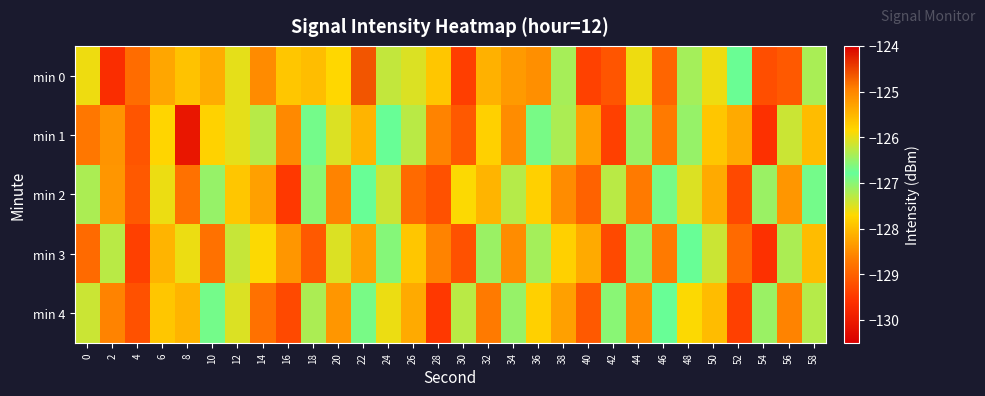

List the series in order of their peak value, highest first.

min 0, min 1, min 3, min 2, min 4